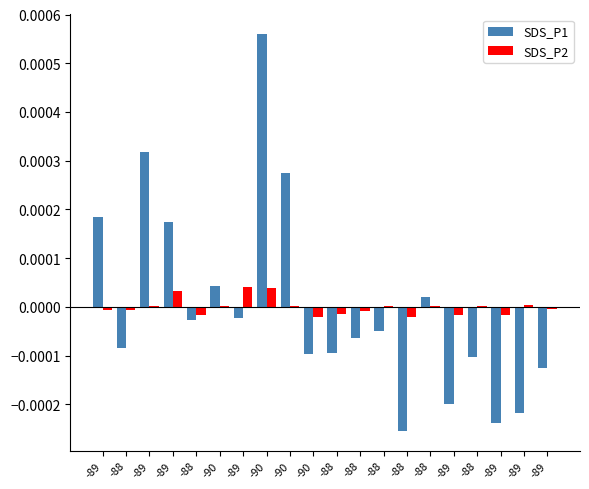

True or false: SDS_P2 has a value of 0.0 at -90.

False